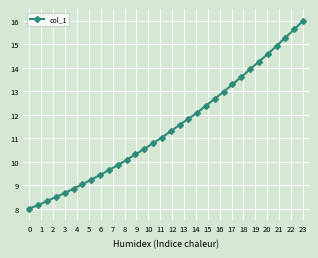

True or false: there are more than 2 points higher than both neighbors.

False